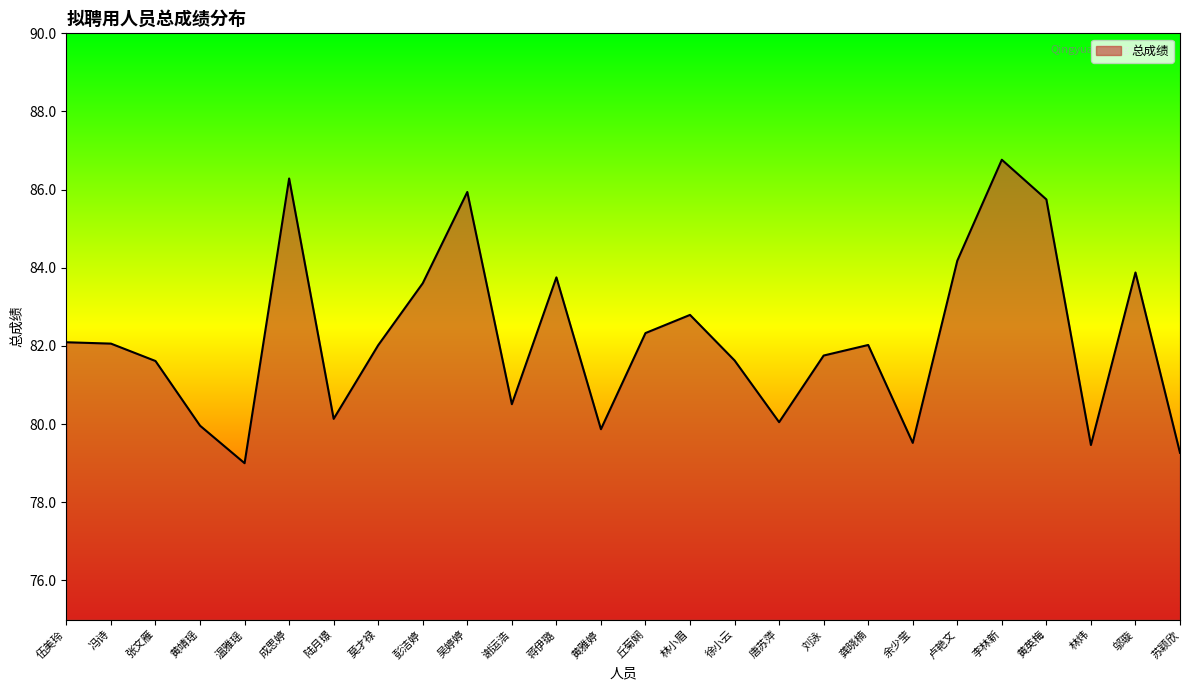

The value at 彭洁婷 is 83.6. True or false?

True